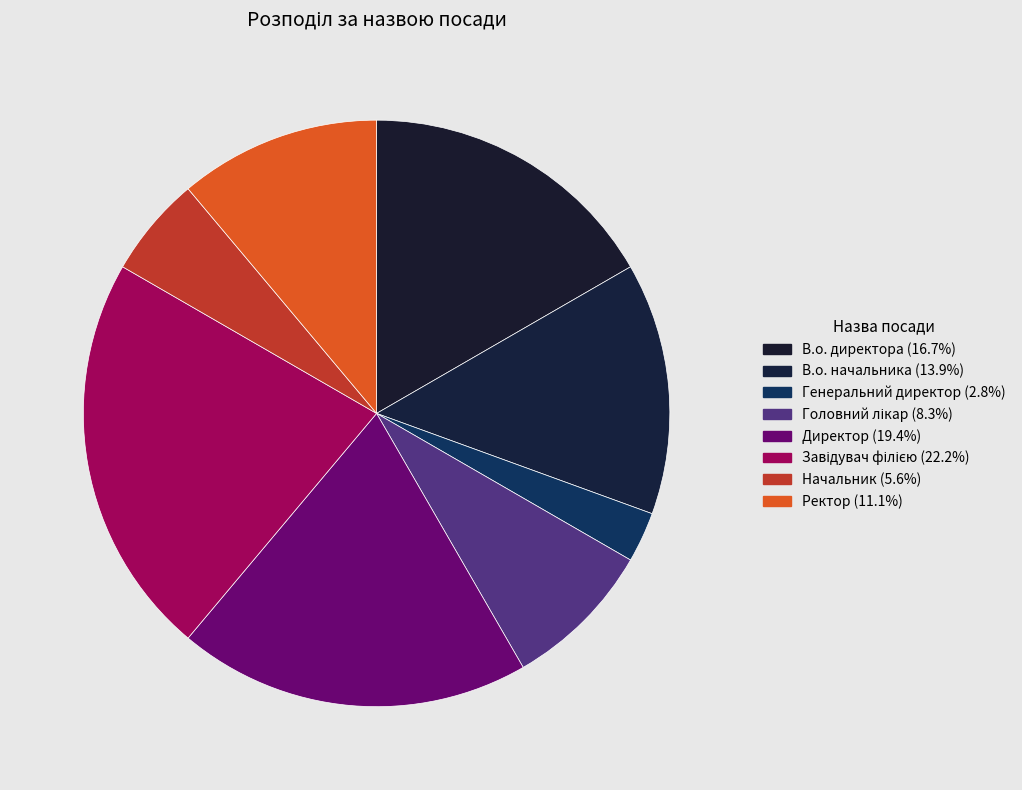

To the nearest percent, what percentage of the pie is В.о. директора?

17%